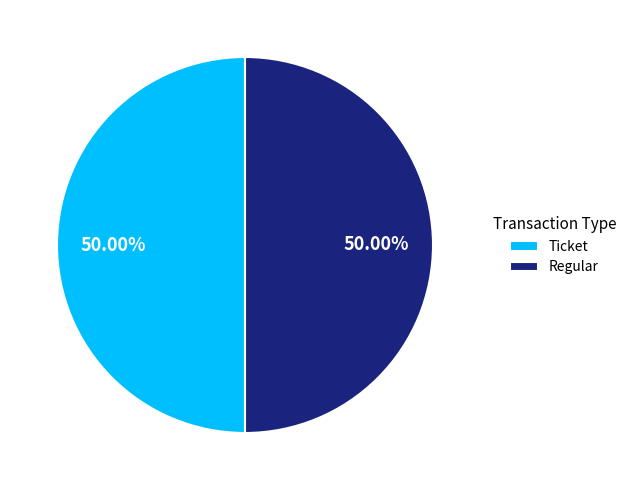

Approximately how many times larger is the value at Regular compared to Ticket?

1.0